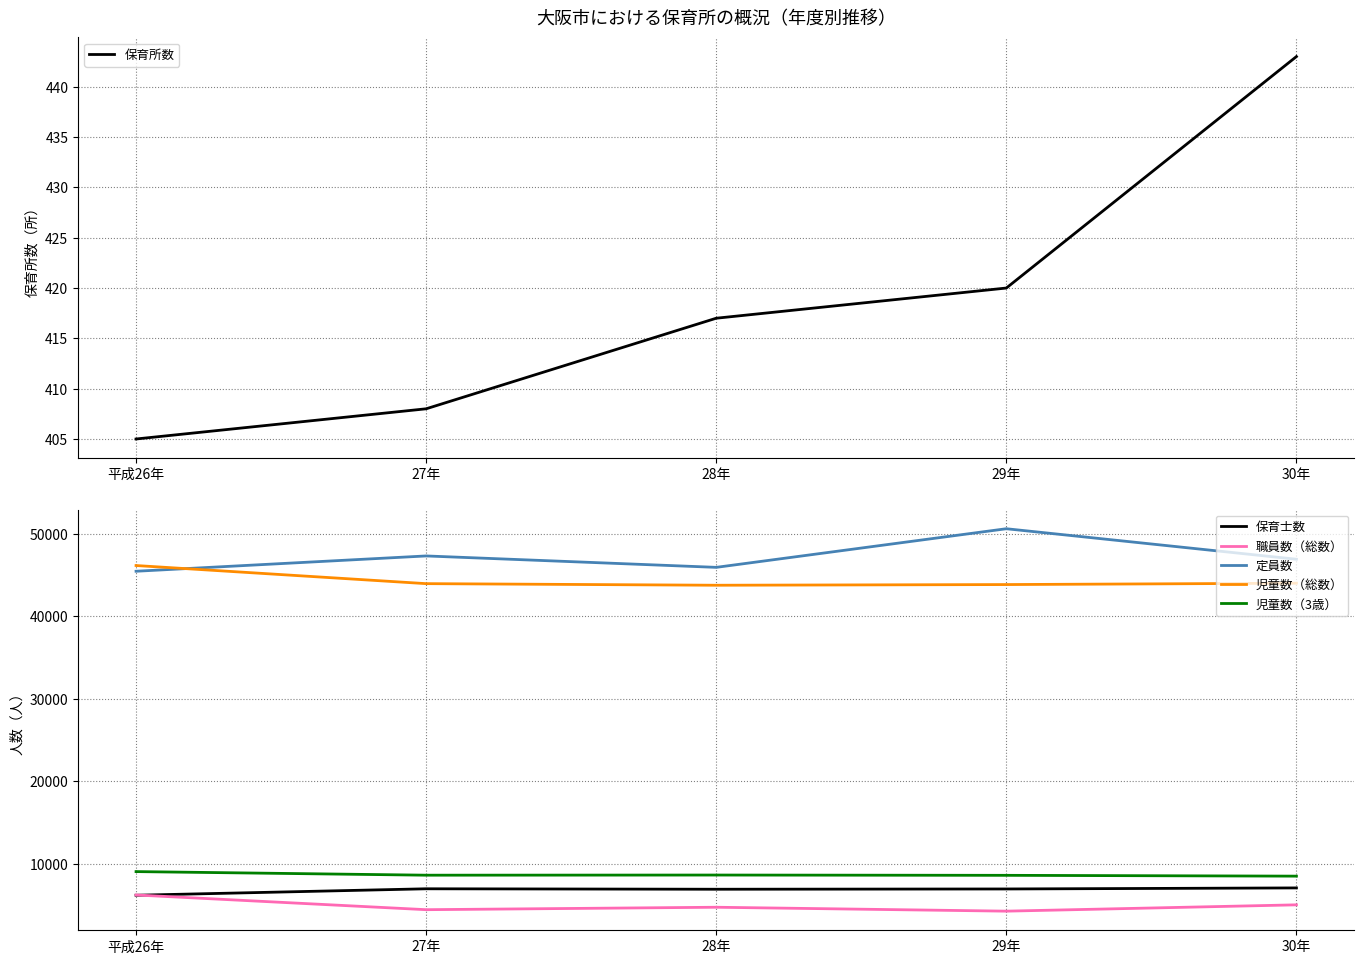

What is the average value of the 職員数（総数） series?

4938